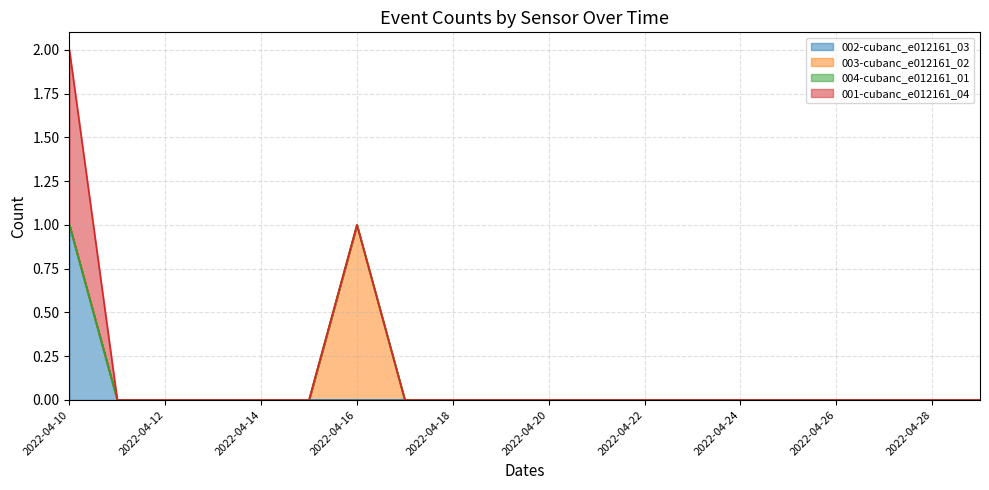

At which label does 001-cubanc_e012161_04 reach its peak?

2022-04-10